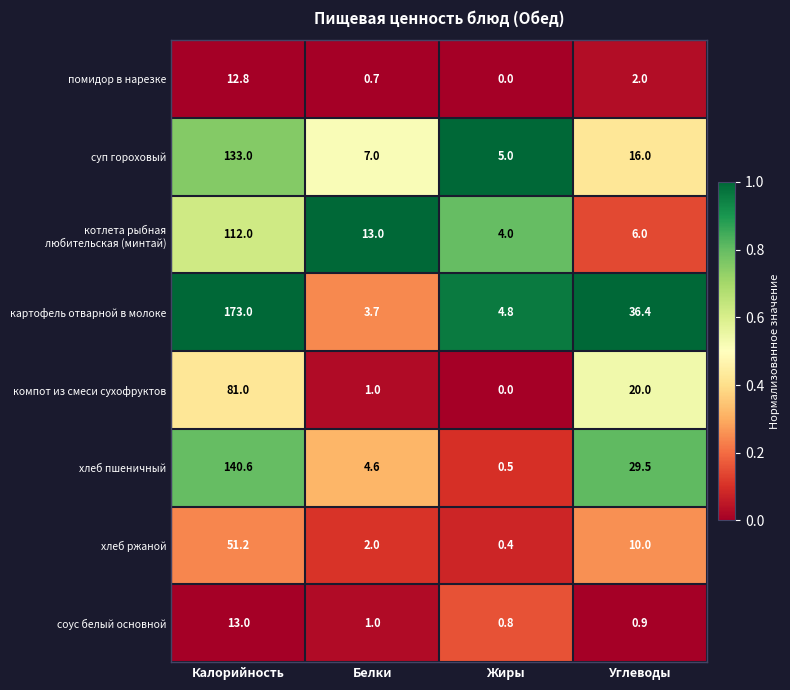

At how many categories does at least one series exceed 0?

4